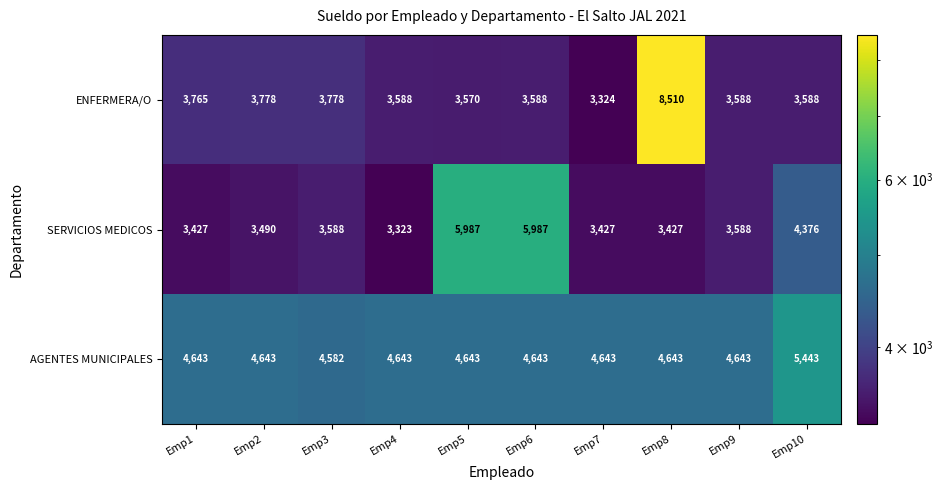

What is the minimum value for SERVICIOS MEDICOS?

3323